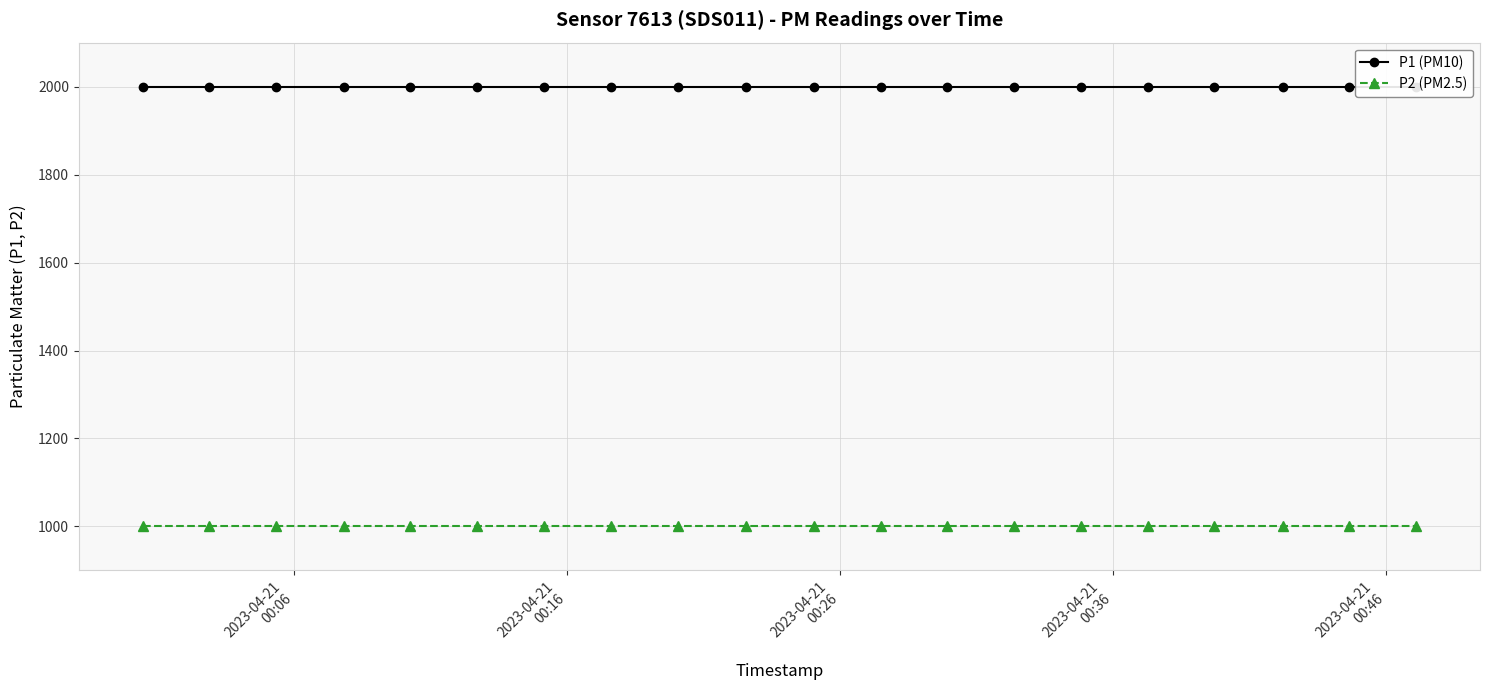

How many categories are shown in the chart?

20